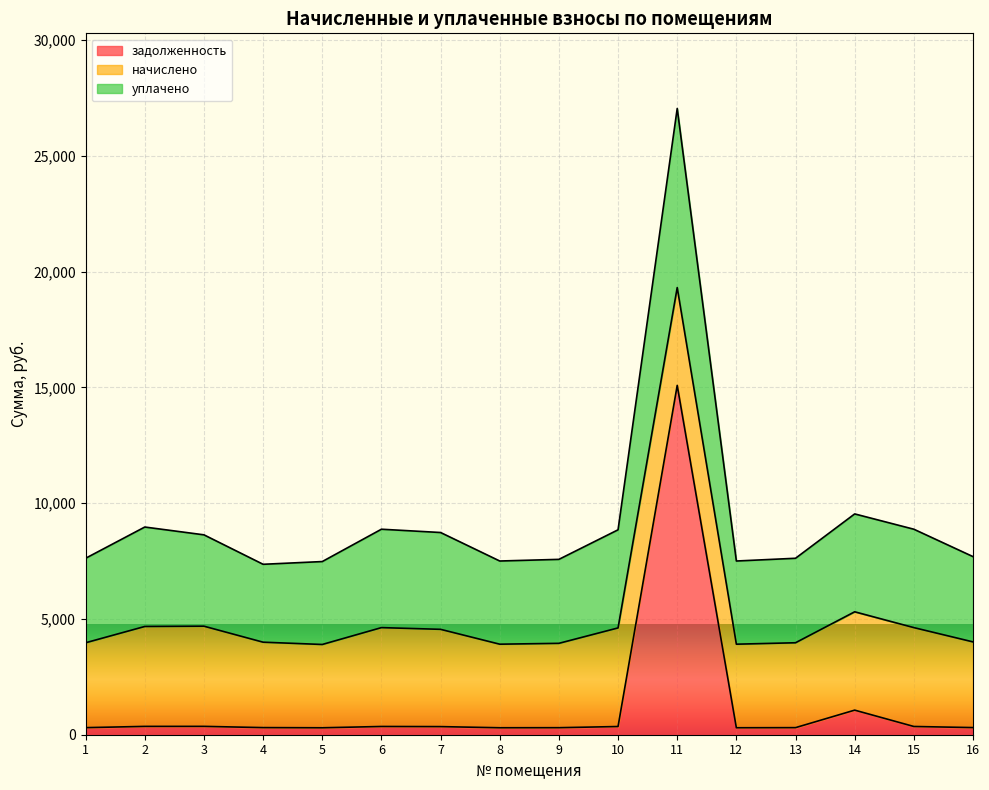

Where does the задолженность series first go above 350?

2